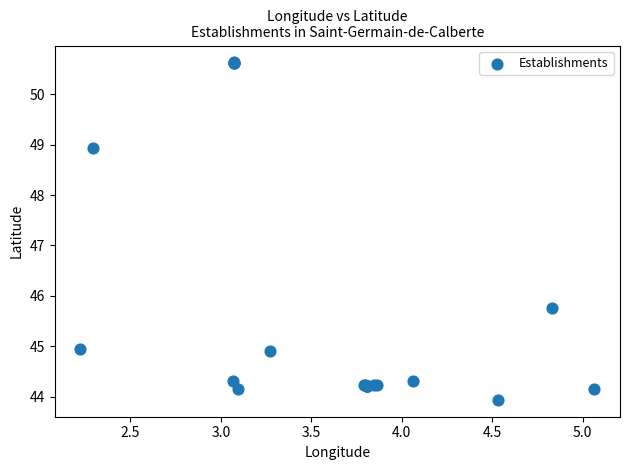

What Y value in the scatter plot is closest to 47?

45.8